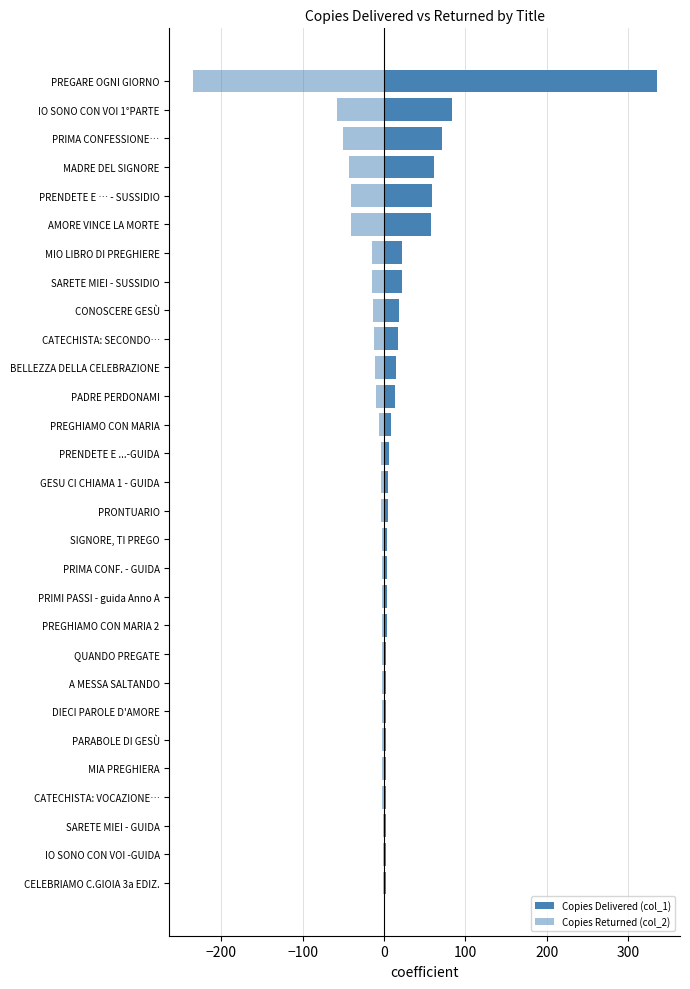

The Copies Returned (col_2) series shows -4 at PRONTUARIO. True or false?

True